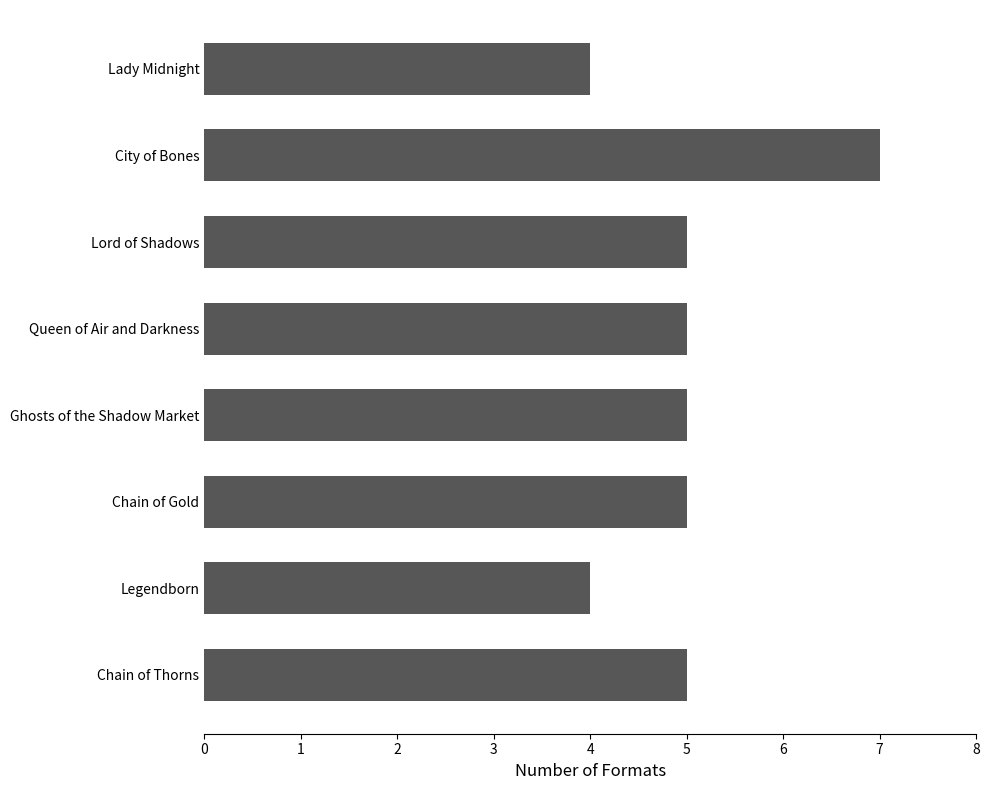

Which category has the highest value across all series?

City of Bones